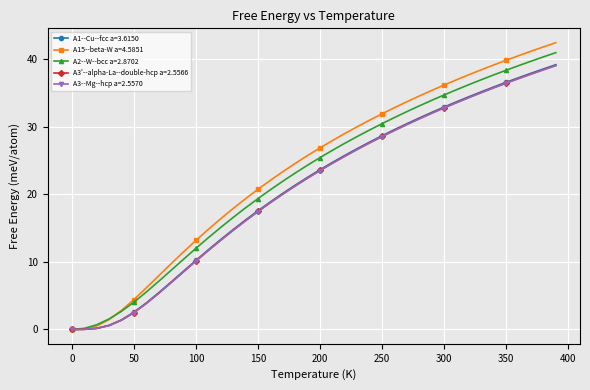

Which series has the widest spread of values?

A15--beta-W a=4.5851